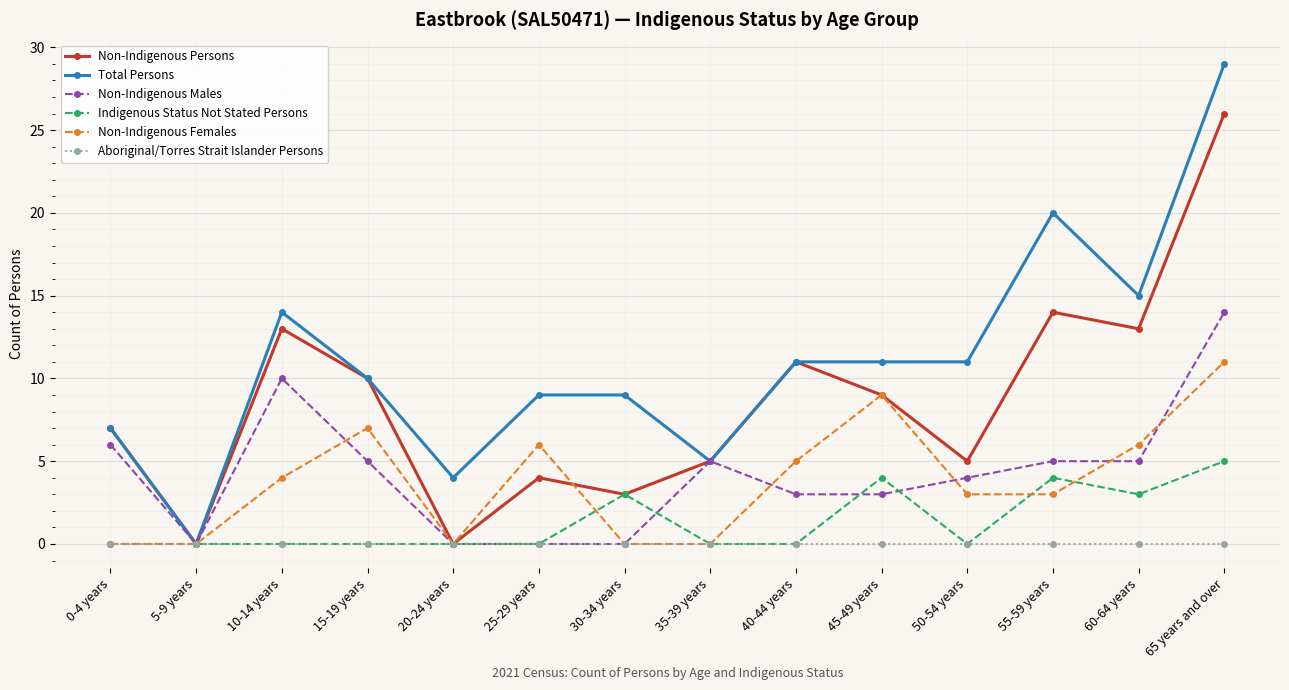

True or false: Non-Indigenous Males and Indigenous Status Not Stated Persons cross at least once.

True